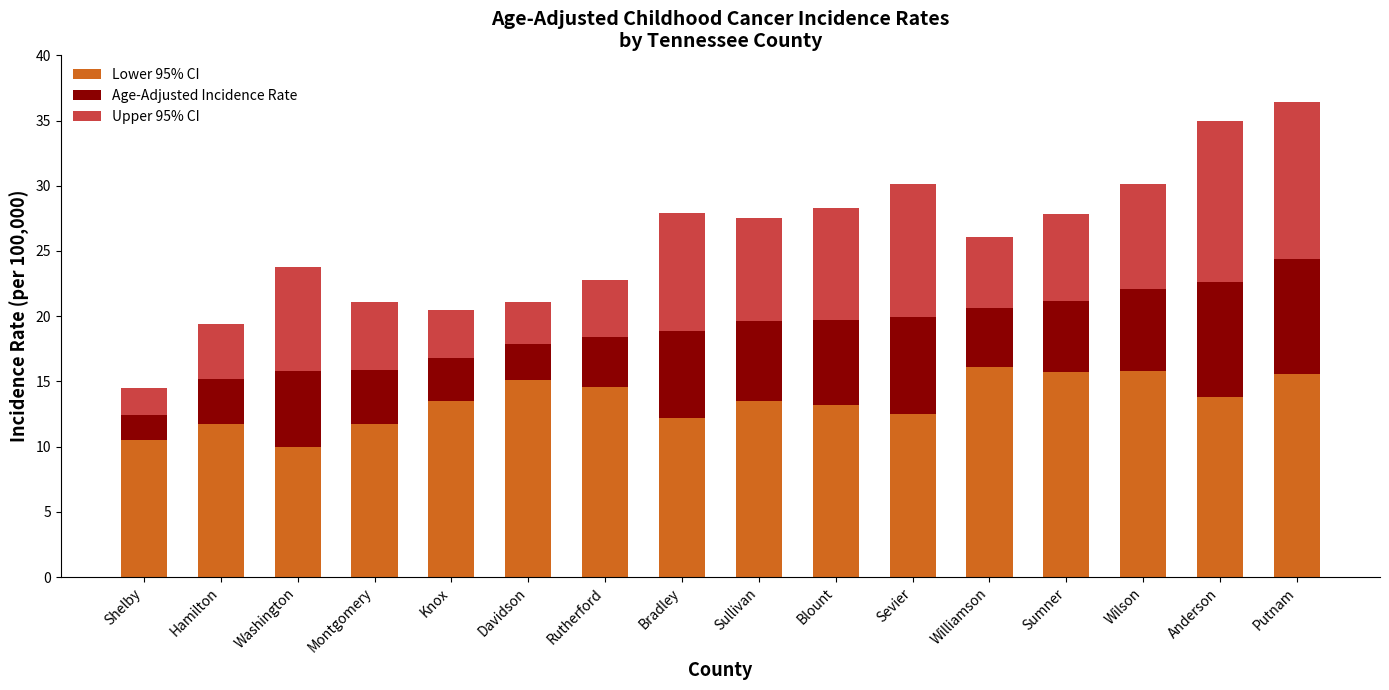

What is the minimum value for Lower 95% CI?

10.0